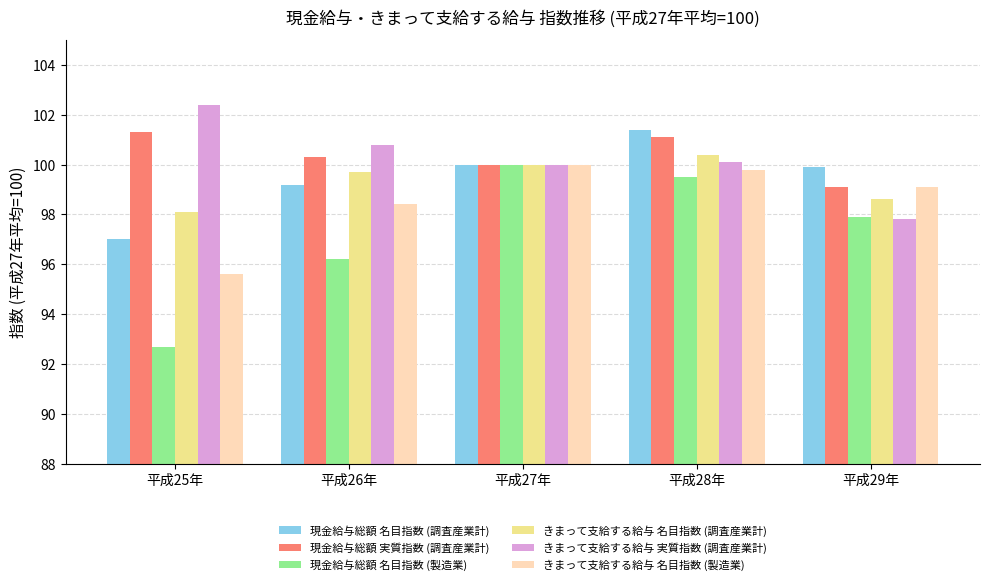

What is the value of the 現金給与総額 名目指数 (調査産業計) bar at the 1st from the left?

97.0